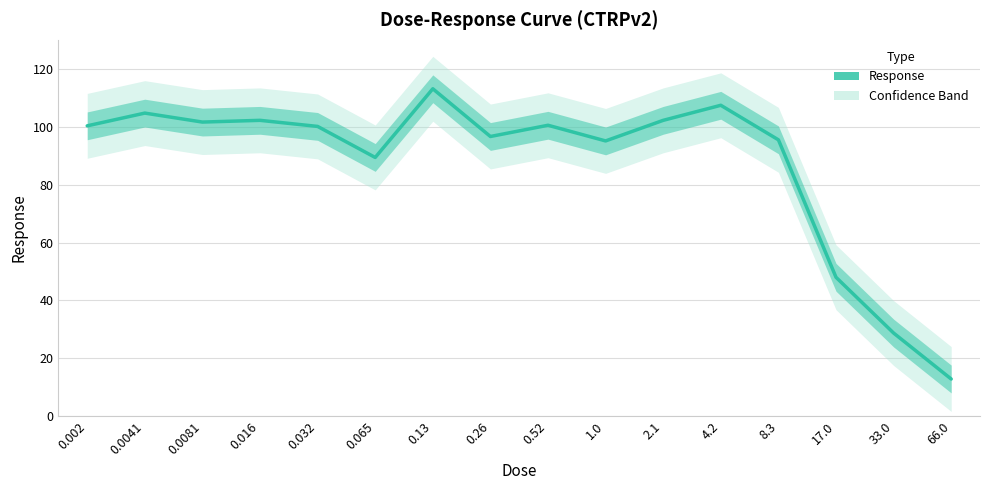

Rank the categories by value from highest to lowest.

0.13, 4.2, 0.0041, 0.016, 2.1, 0.0081, 0.52, 0.002, 0.032, 0.26, 8.3, 1.0, 0.065, 17.0, 33.0, 66.0